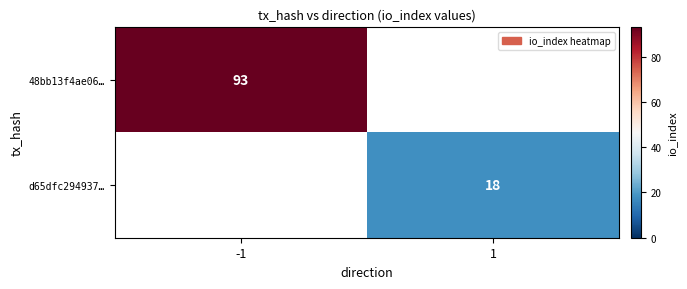

True or false: 48bb13f4ae06… has a value of 135 at -1.

False